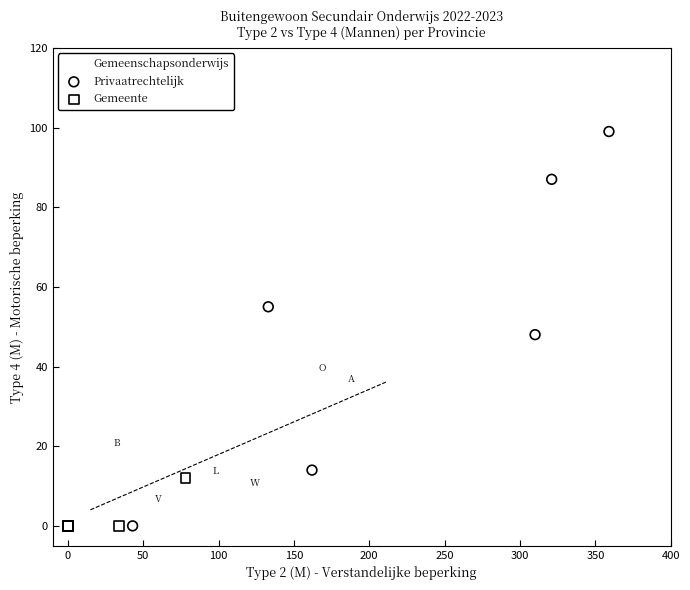

Which series has the widest spread of Y values?

Privaatrechtelijk